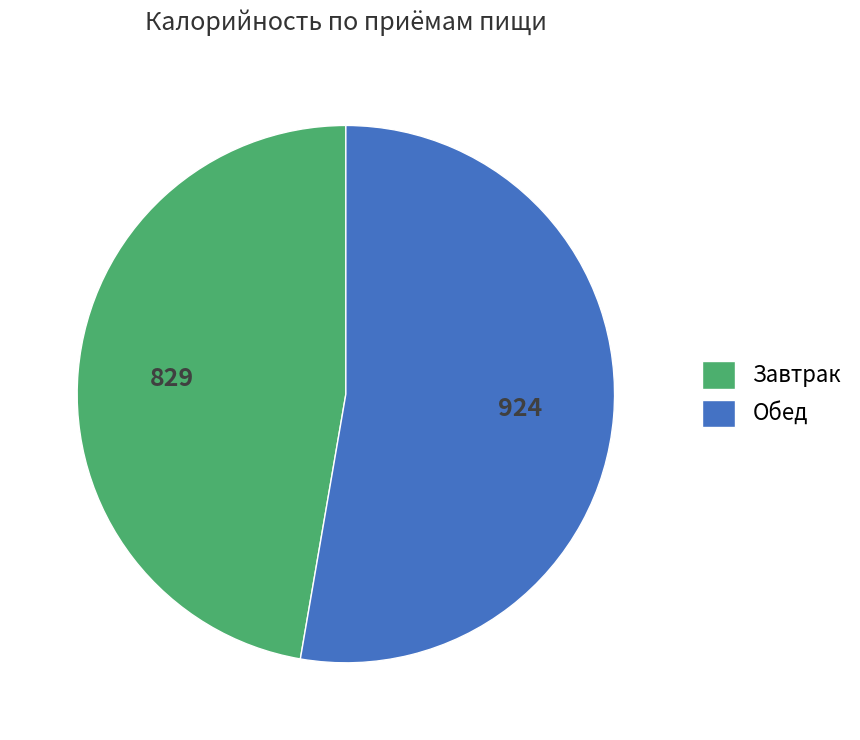

What is the smallest slice in the pie chart?

Завтрак